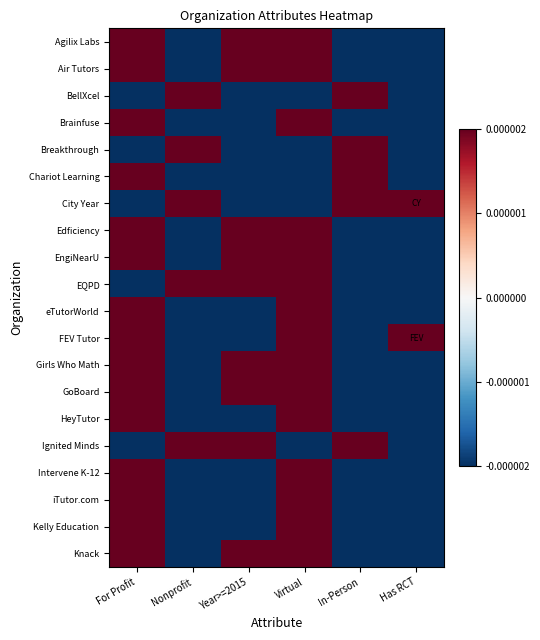

Between For Profit and Year>=2015, which is larger?

For Profit